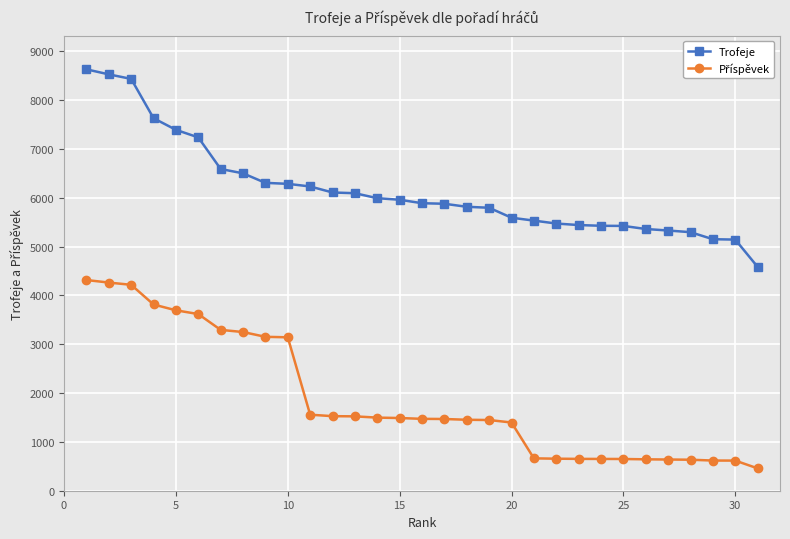

What is the value of the Trofeje point at the 26th from the left?

5360